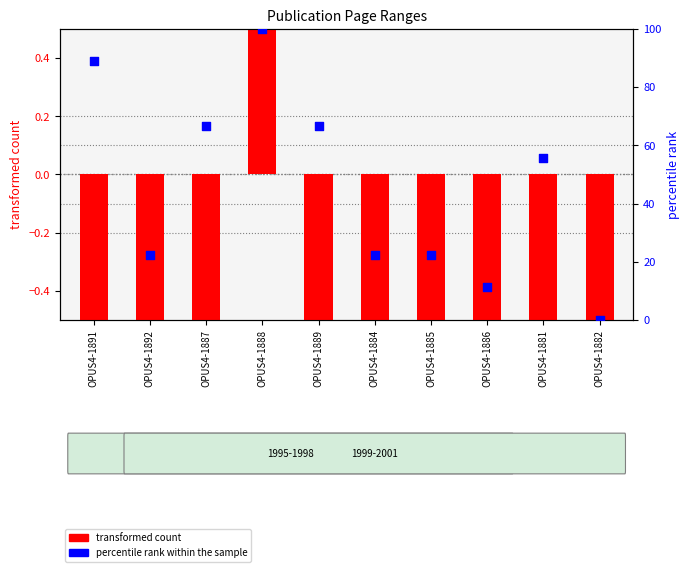

Which series reaches the maximum Y coordinate?

percentile rank within the sample